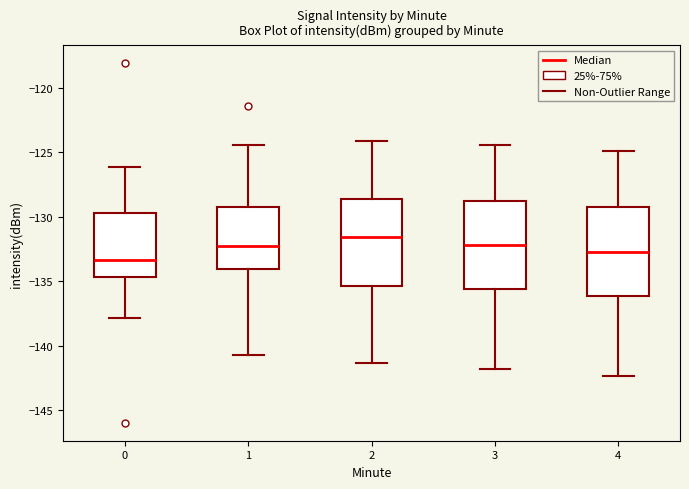

Where does the median line of the box at x = 2 sit on the y-axis? The values are not printed on the chart, so give them approximately, as read against the axis.

-131.5